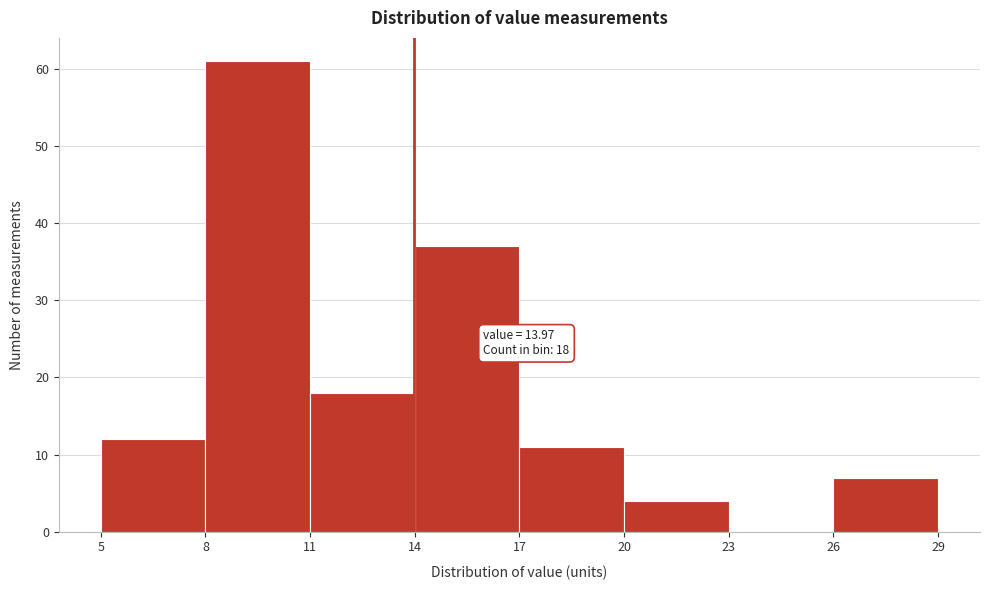

Over which range of the x-axis is the bar tallest?

8 to 11